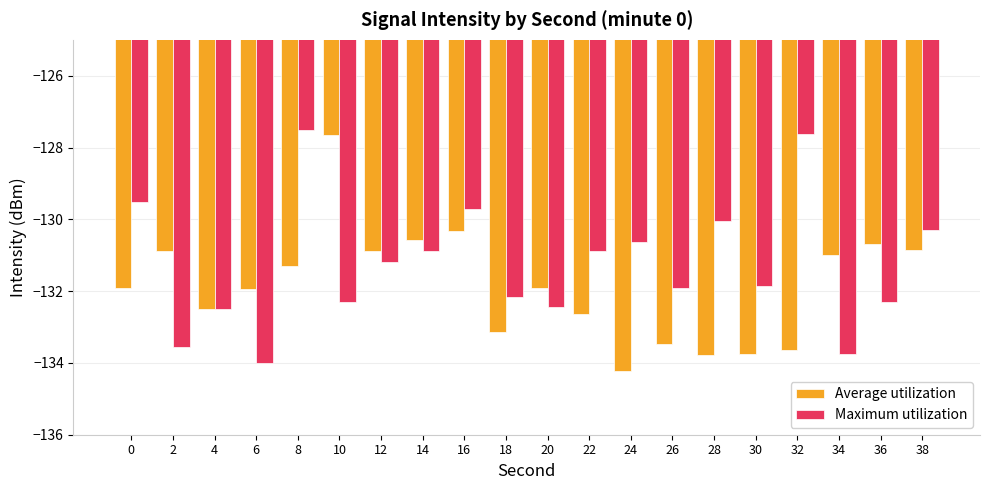

How many data points does each series have?

20